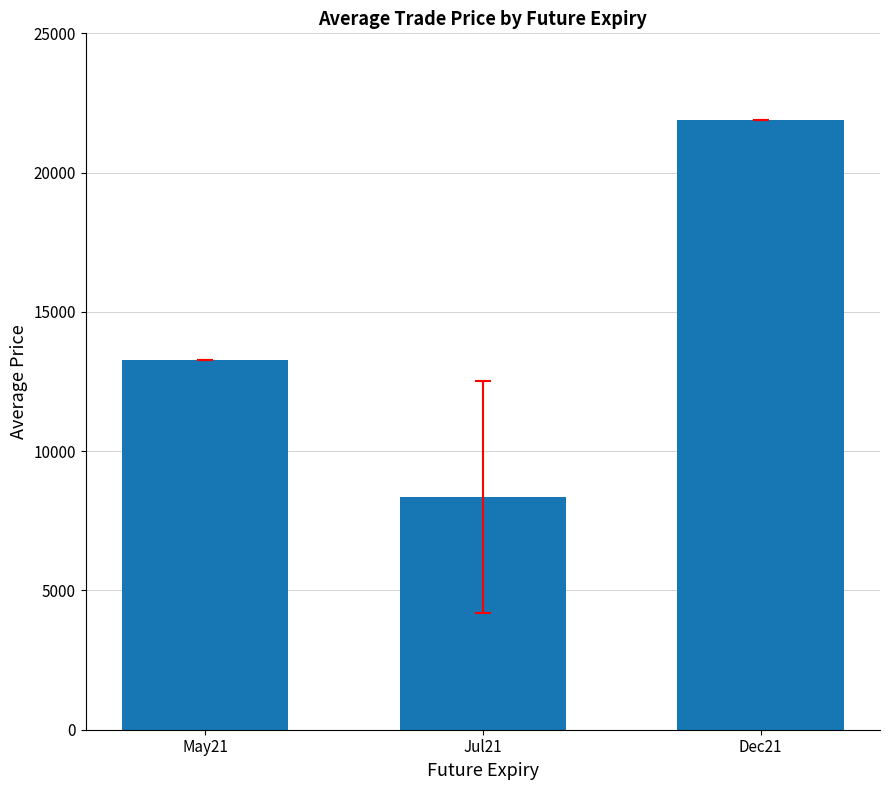

What is the change in value from Jul21 to Dec21?

+13546.8